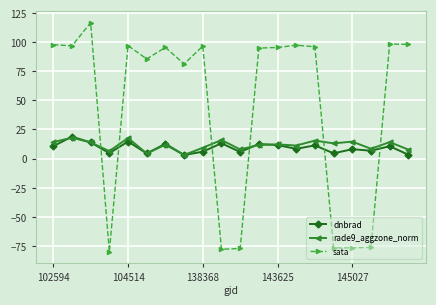

What is the smallest value displayed?

-80.1